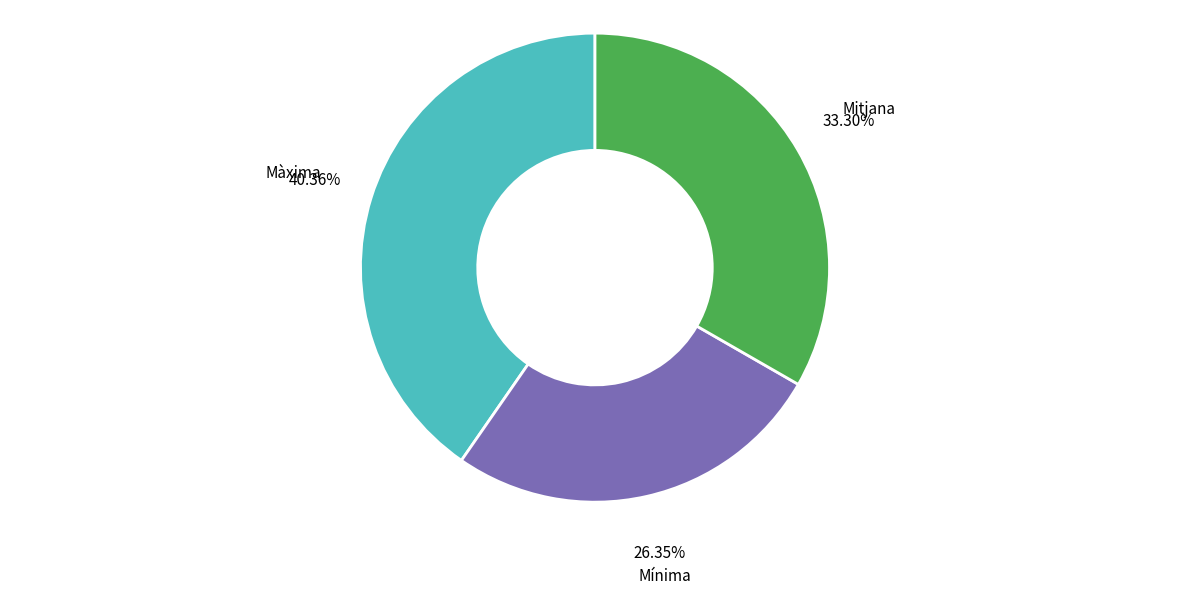

What is the largest slice in the pie chart?

Màxima